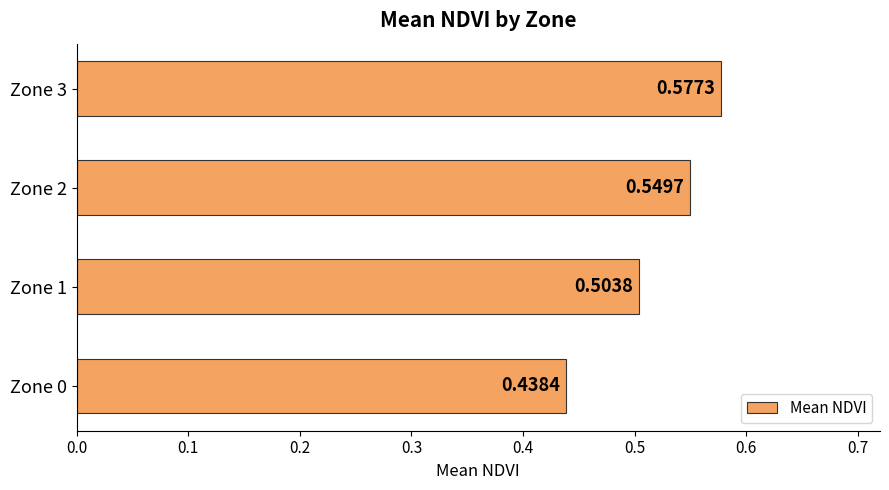

List the labels in order of value, smallest first.

Zone 0, Zone 1, Zone 2, Zone 3